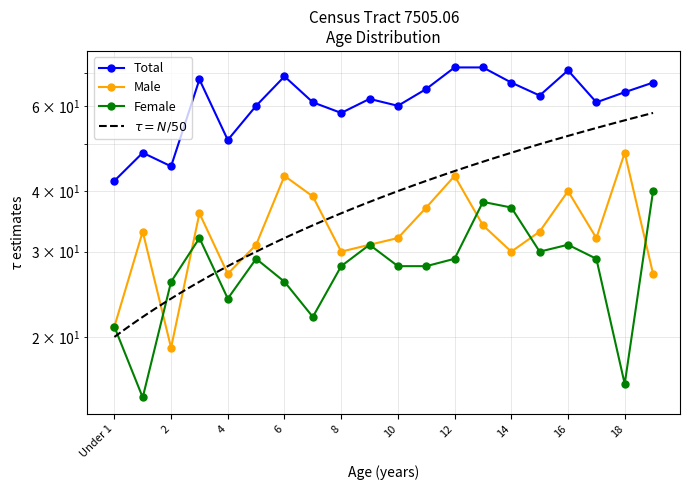

What is the smallest value displayed?

15